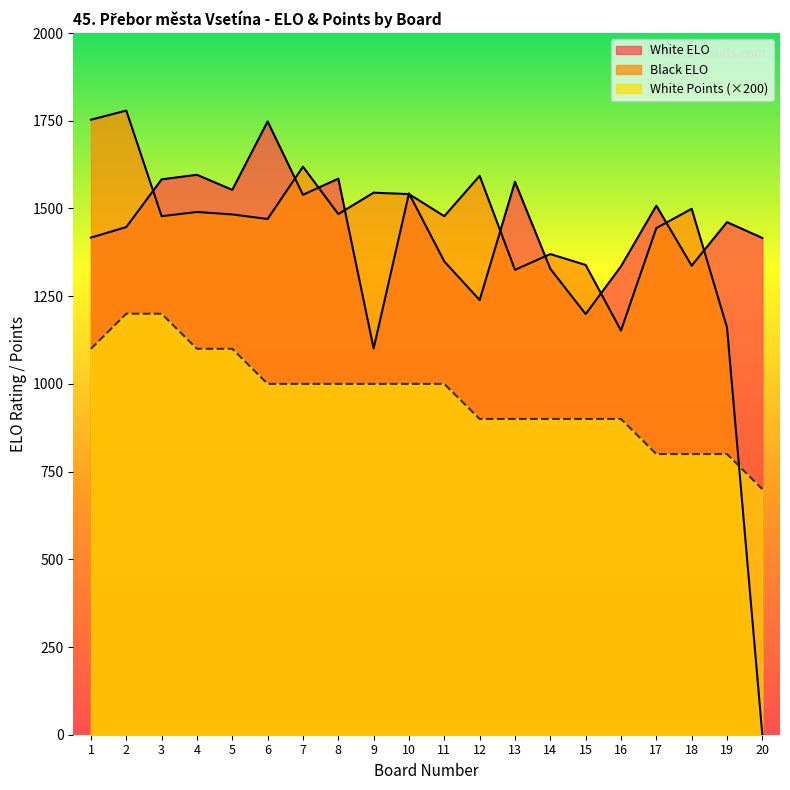

Is it true that Black ELO equals 408 at 5?

False